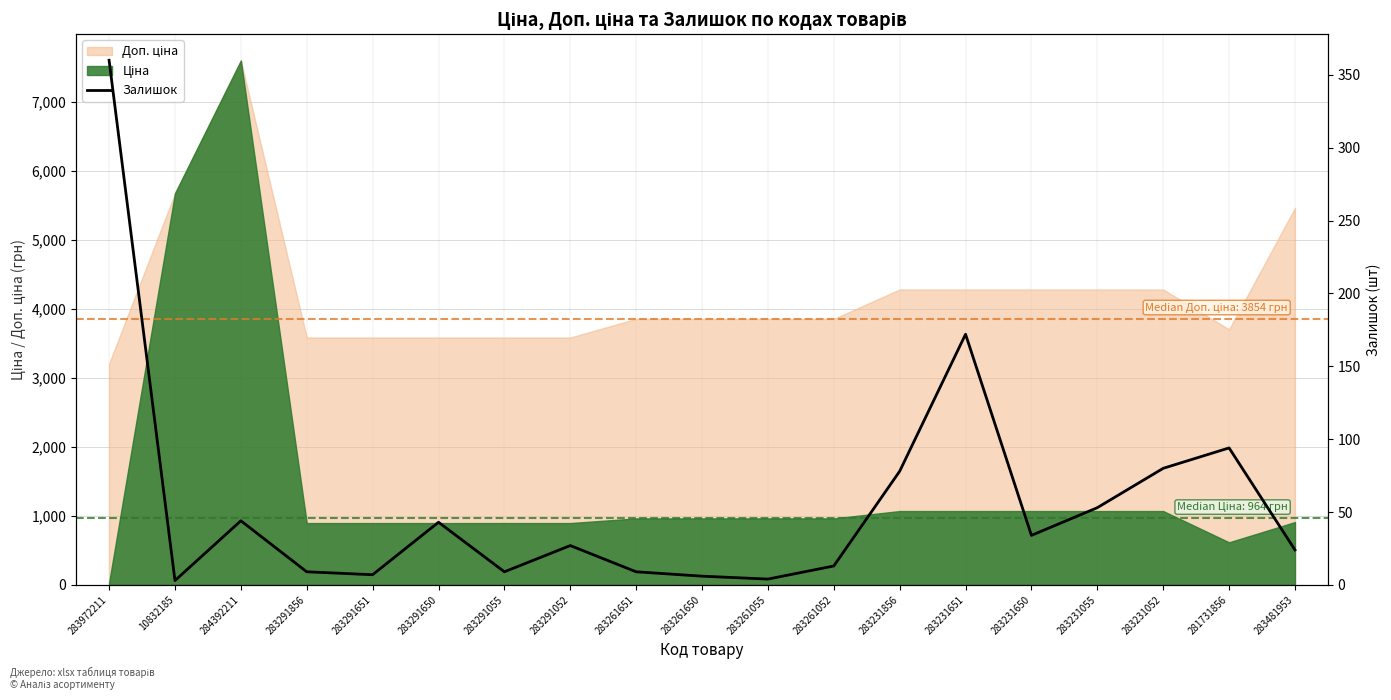

Which category has the highest value across all series?

283972211